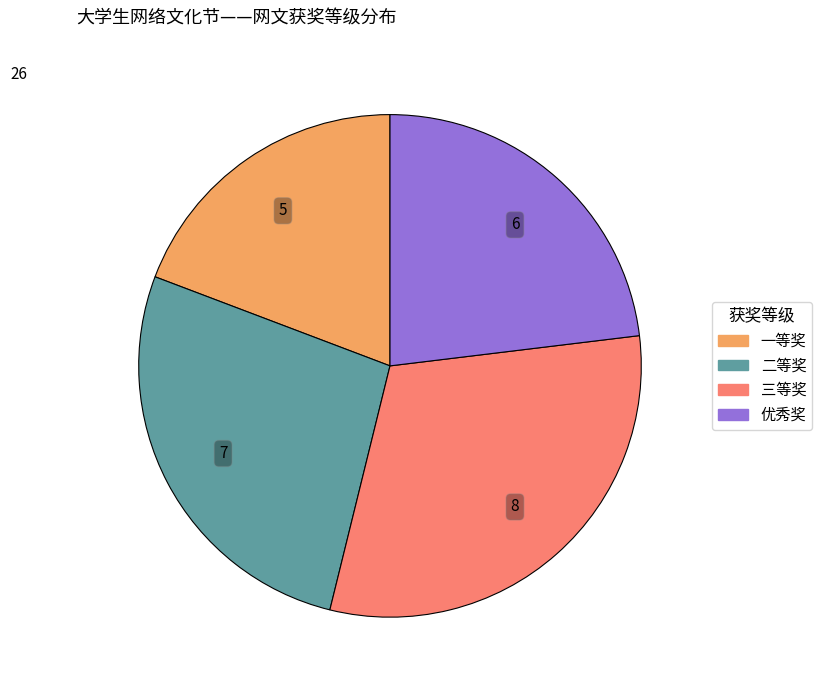

Which category has the smallest portion of the pie?

一等奖